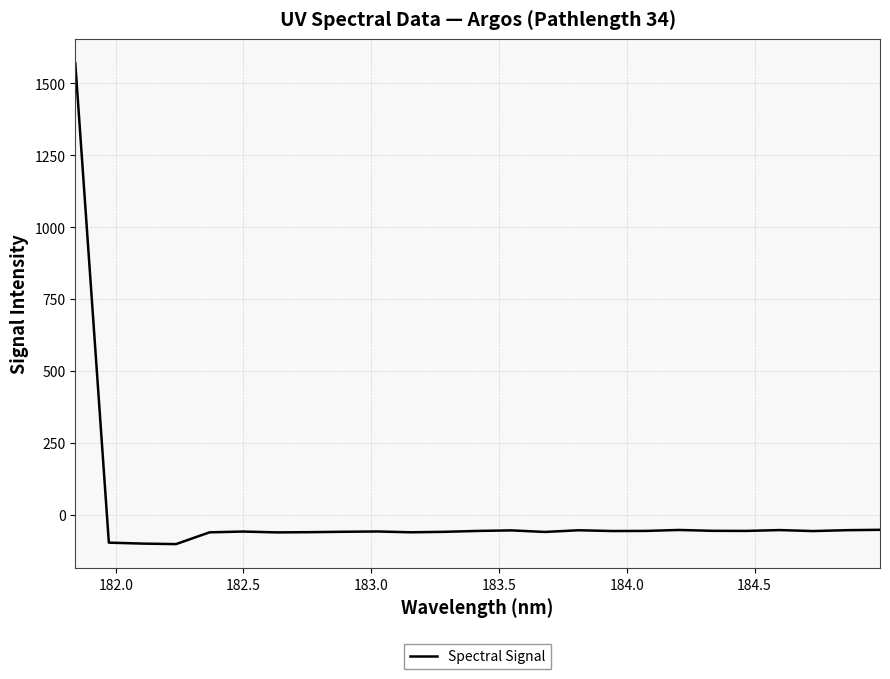

What is the difference between the maximum and minimum values?

1671.2